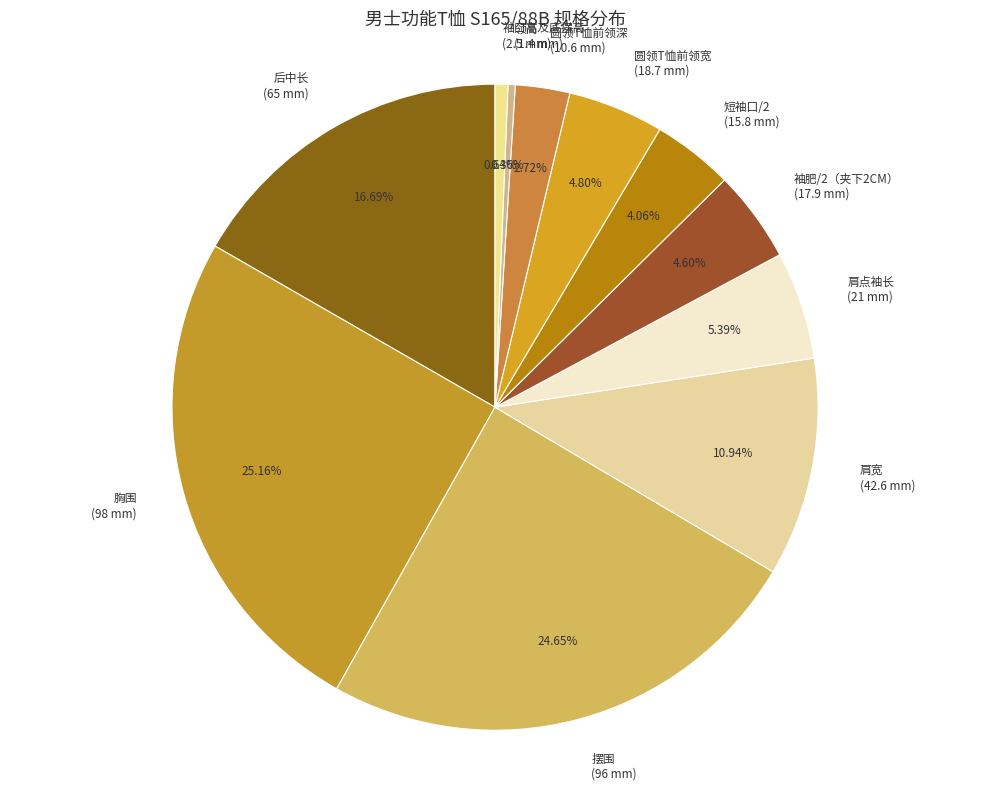

To the nearest percent, what is the combined percentage of 短袖口/2 and 肩点袖长?

9%